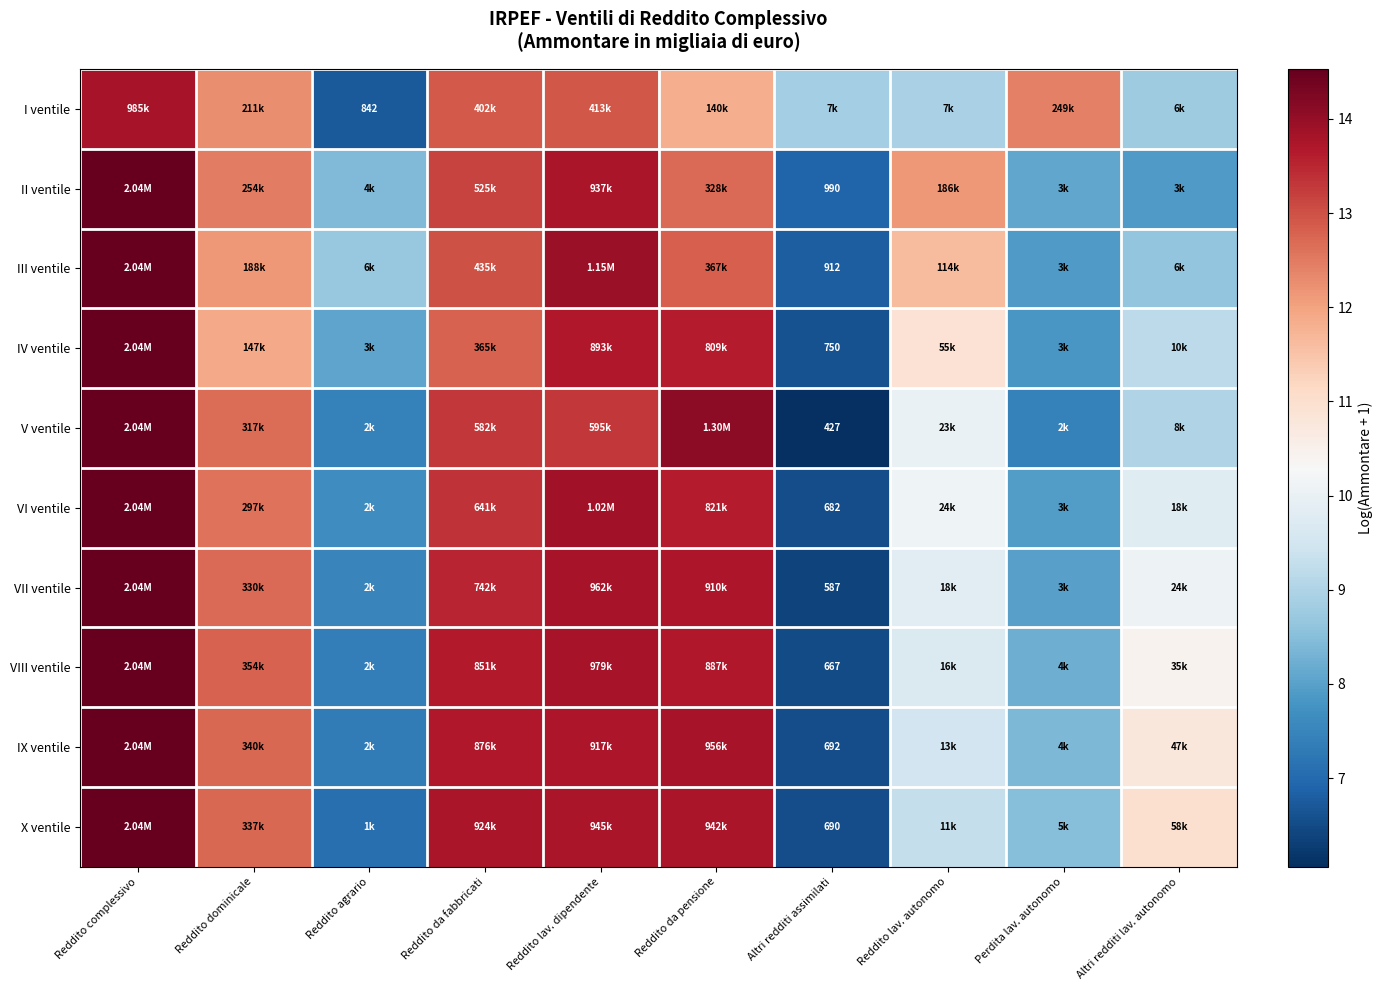

What is the maximum value shown in the chart?

14.5